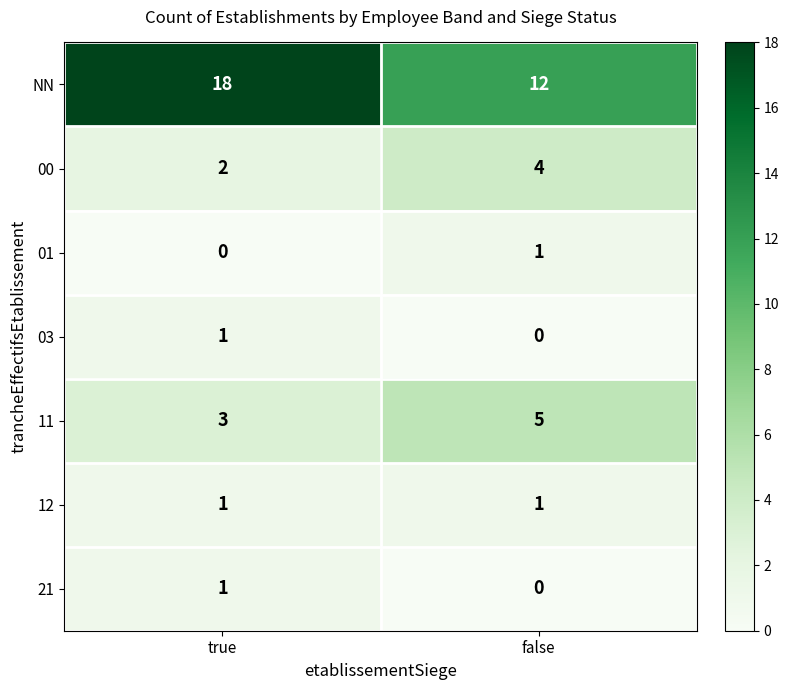

What is the maximum value shown in the chart?

18